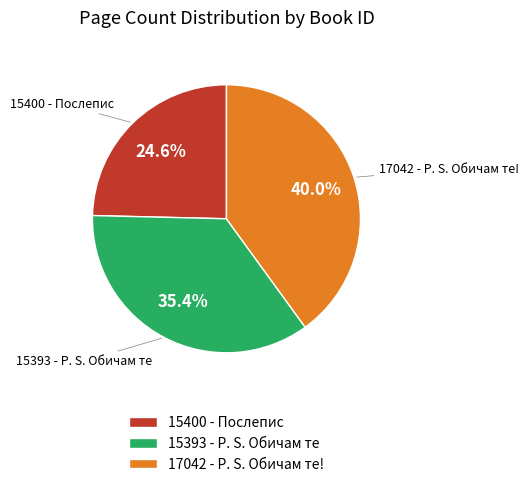

Is there any slice that represents more than half of the pie?

No